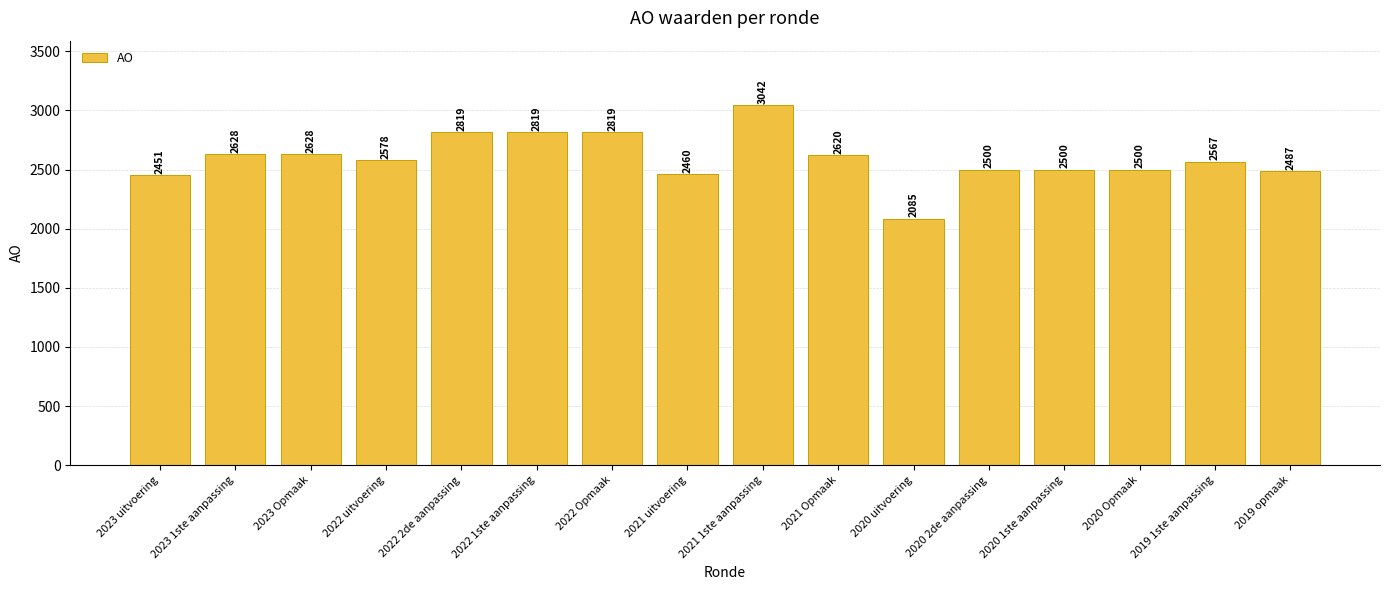

What is the change in value from 2022 uitvoering to 2021 uitvoering?

-118